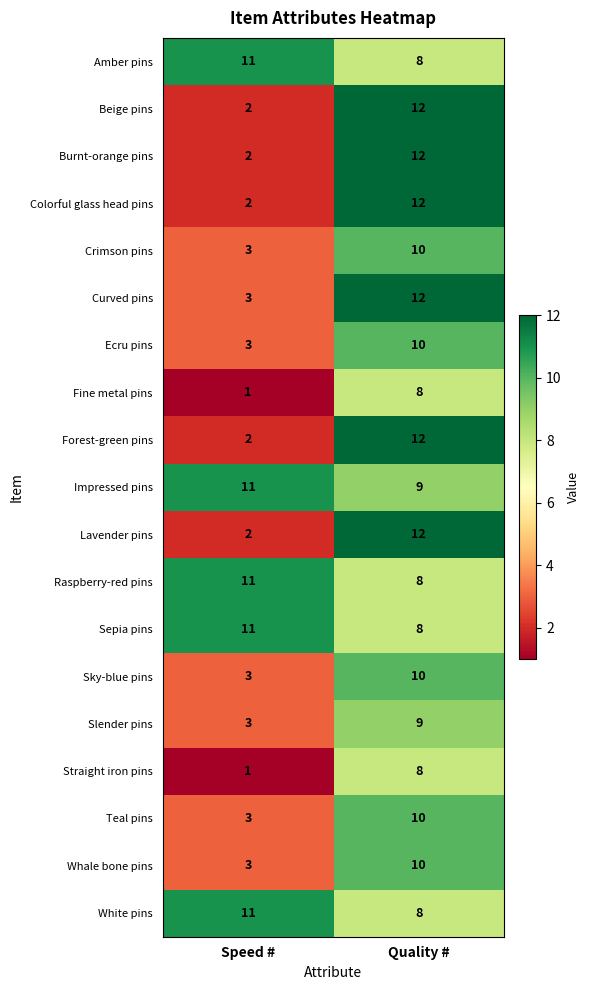

How many series are shown in this chart?

19